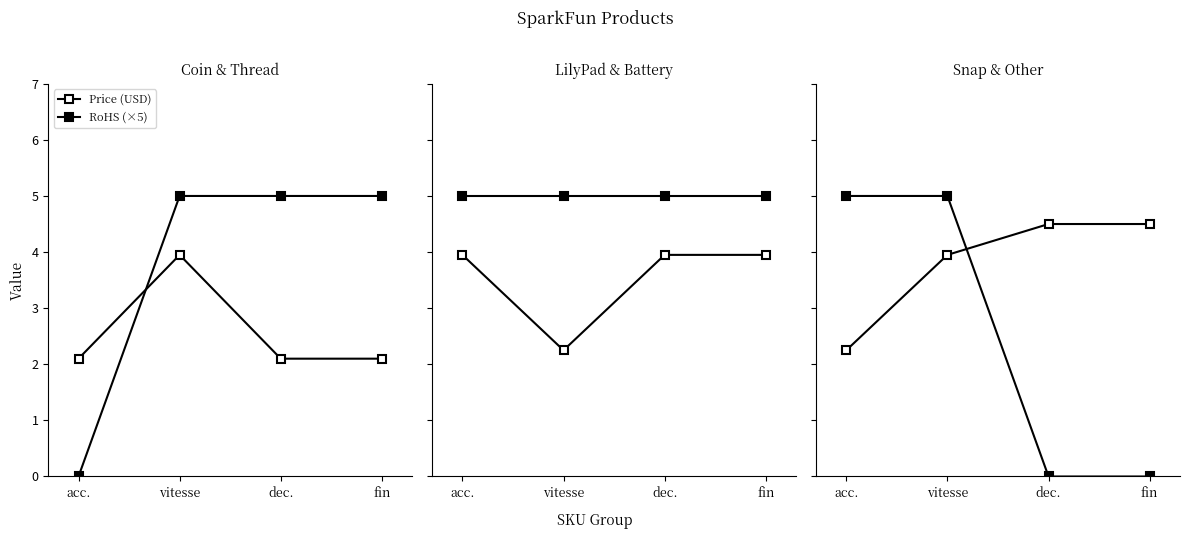

Where does the Price (USD) series first go above 4?

dec.